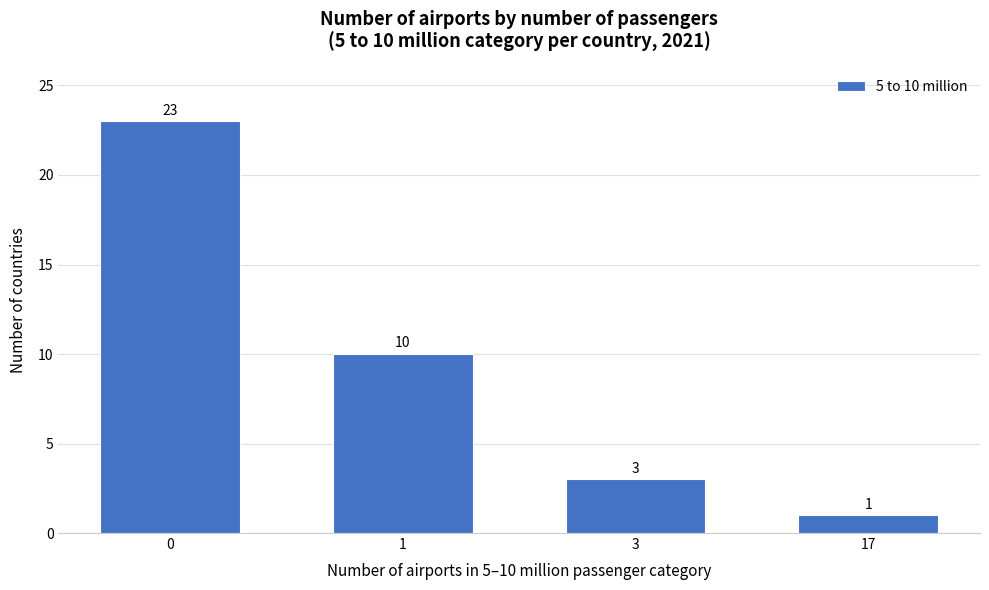

Reading left to right, transcribe all the data shown in this chart.

23	10	3	1